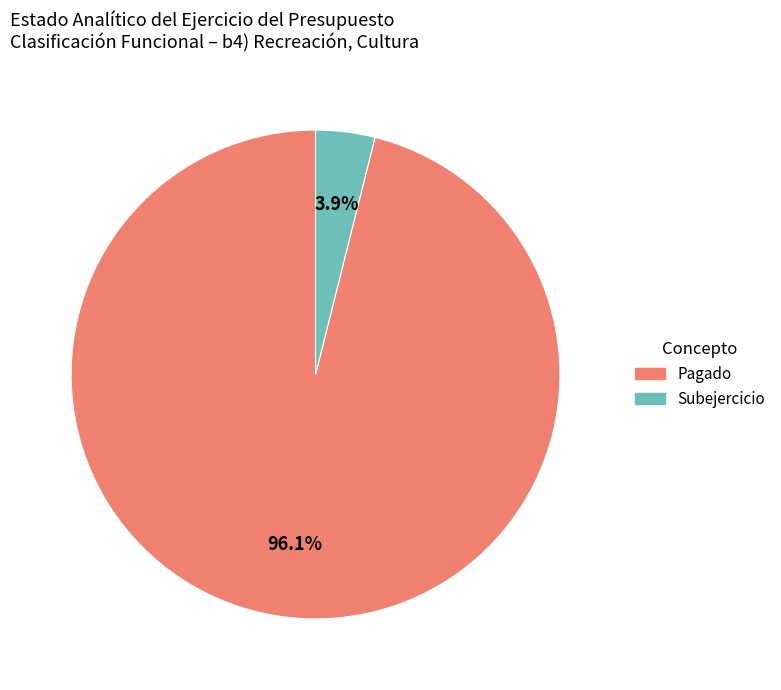

Is there any slice that represents more than half of the pie?

Yes